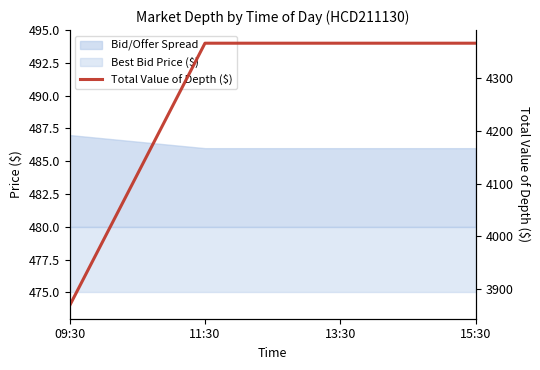

True or false: there are more than 1 points higher than both neighbors.

False